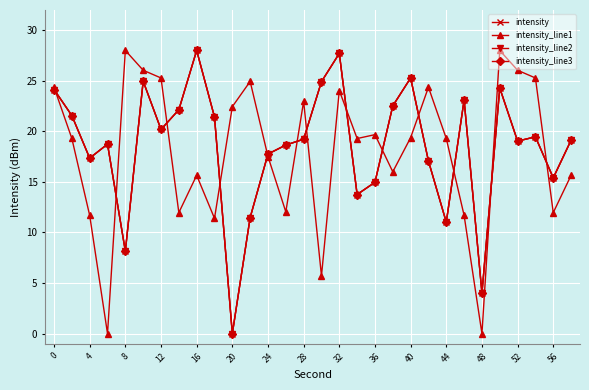

What is the average value of the intensity_line2 series?

18.5